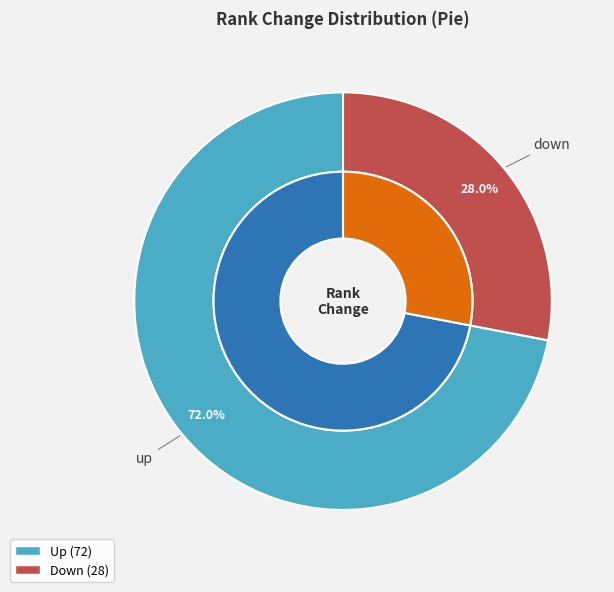

What percentage is NOT represented by up?

28.0%